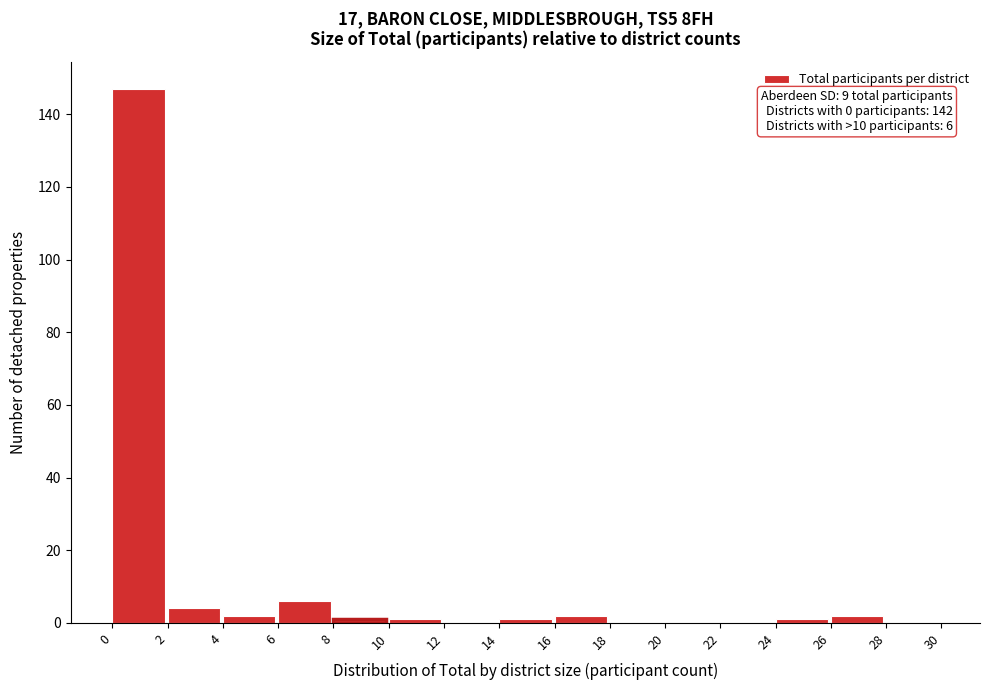

Which range on the x-axis has the tallest bar?

0 to 2